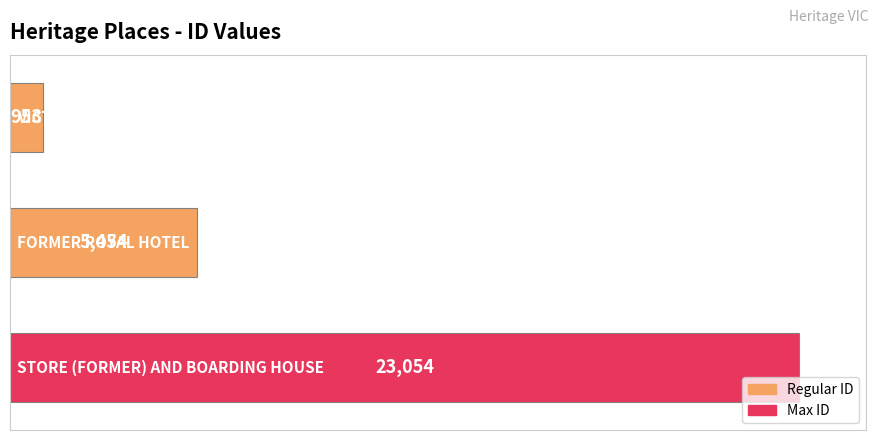

Count the values in the range 953 to 23054.

3